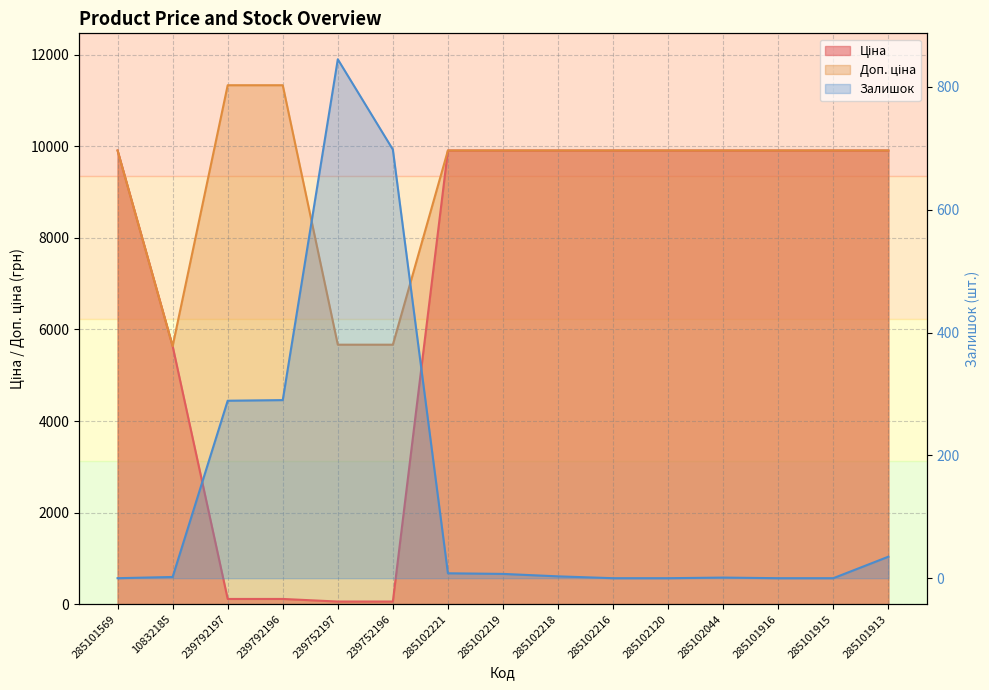

Where do Ціна and Залишок first cross each other?

10832185 and 239792197